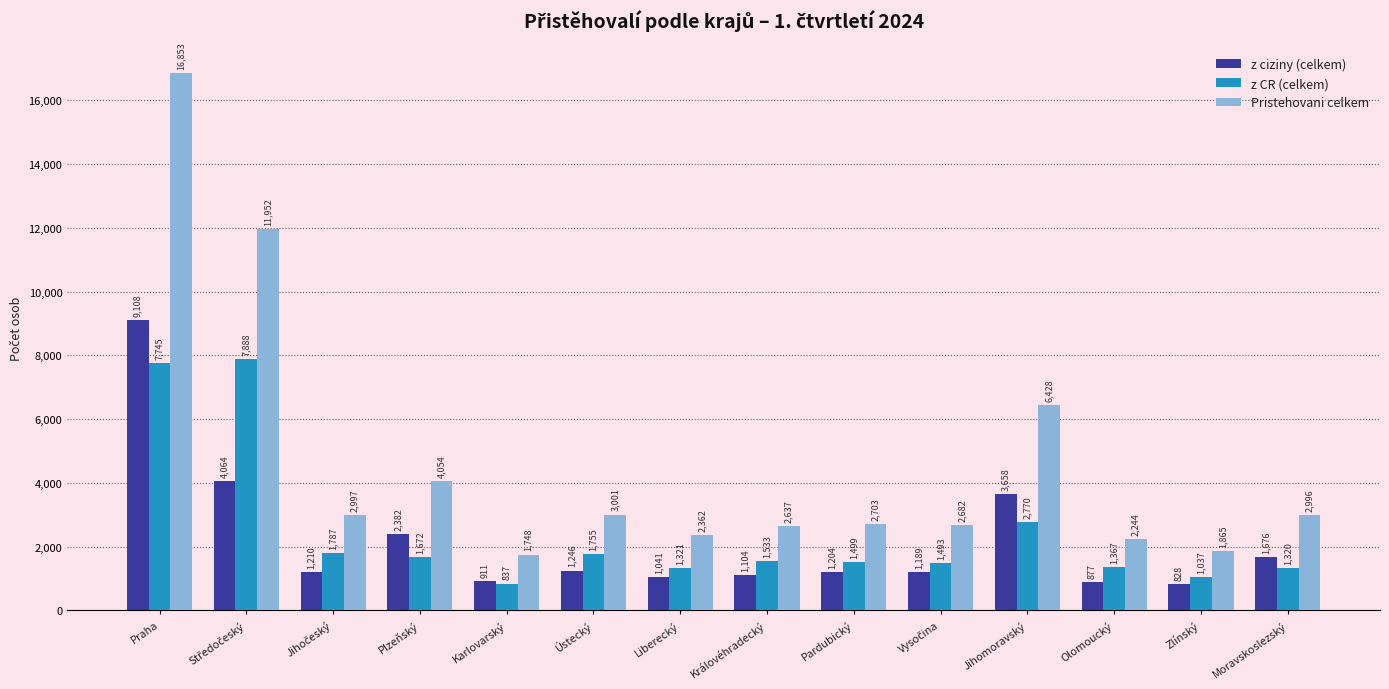

How many values in the Pristehovani celkem series are below 2996?

7